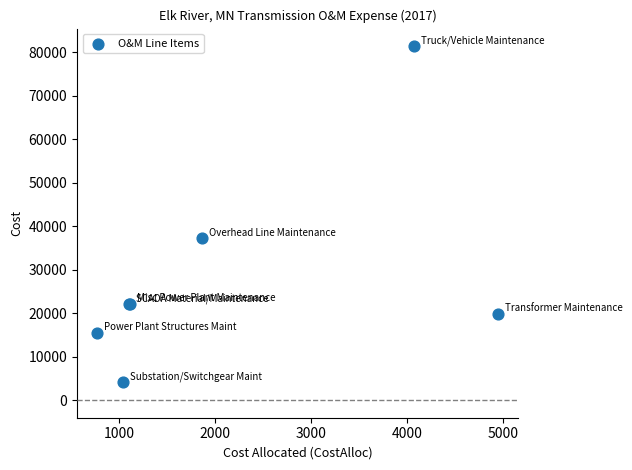

What Y value in the scatter plot is closest to 42757?

37165.8